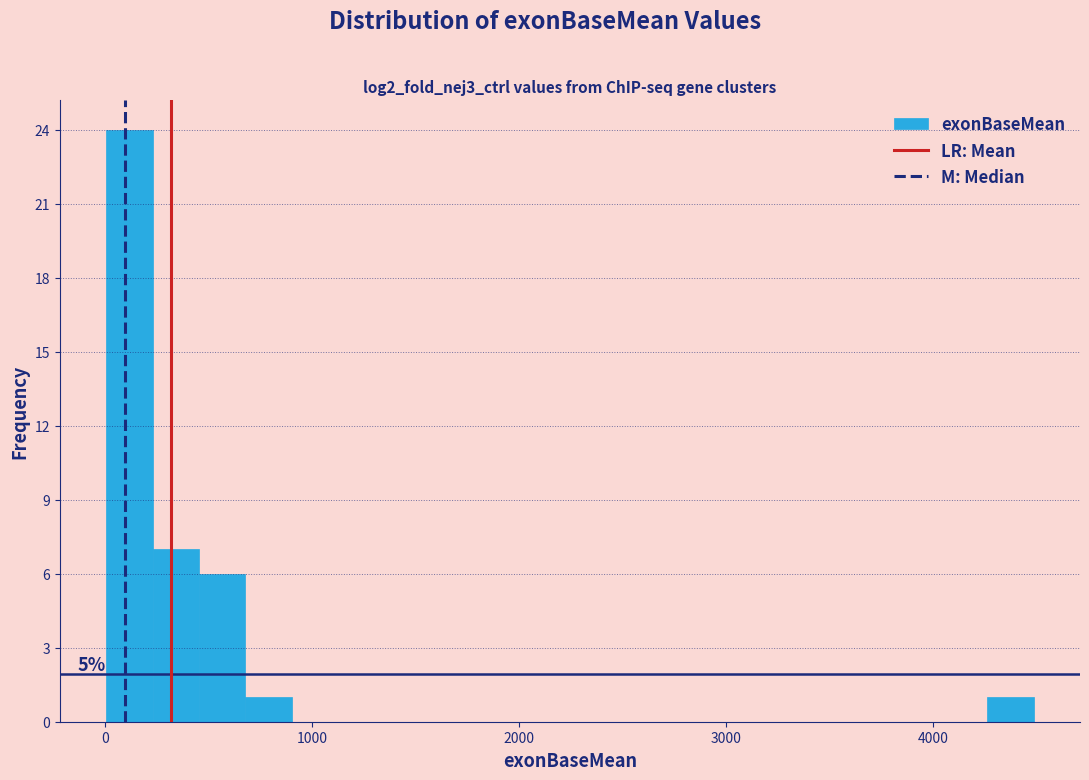

Read against the x-axis, roughly where is the centre of the tallest bar?

100